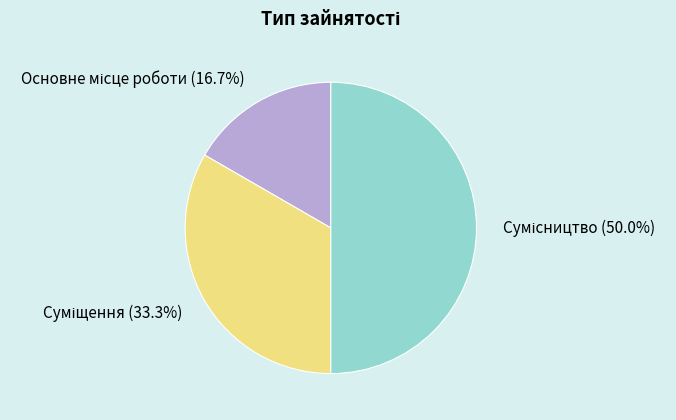

Is there a majority slice in this chart?

No